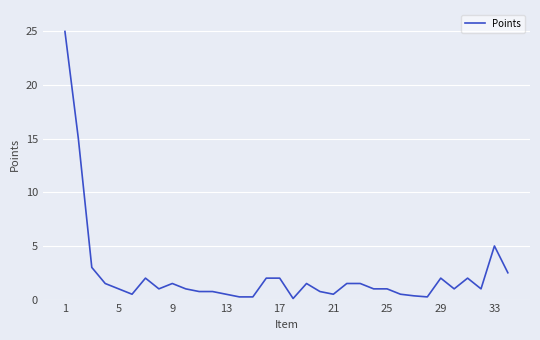

What is the difference between the maximum and minimum values?

24.9